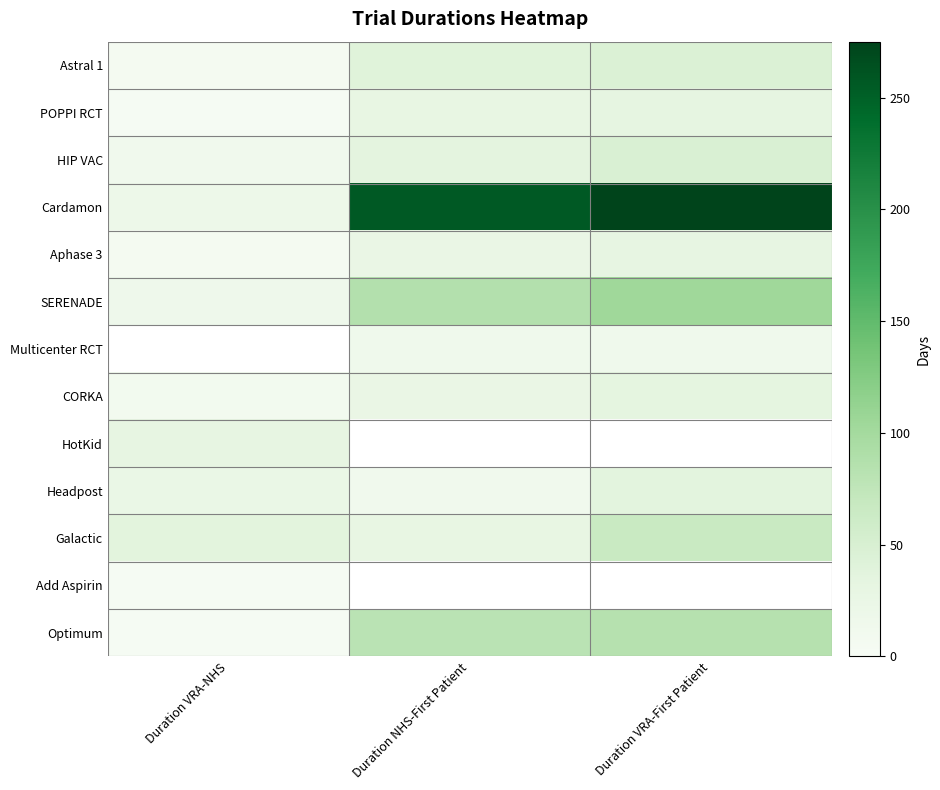

What is the minimum value shown in the chart?

3.0